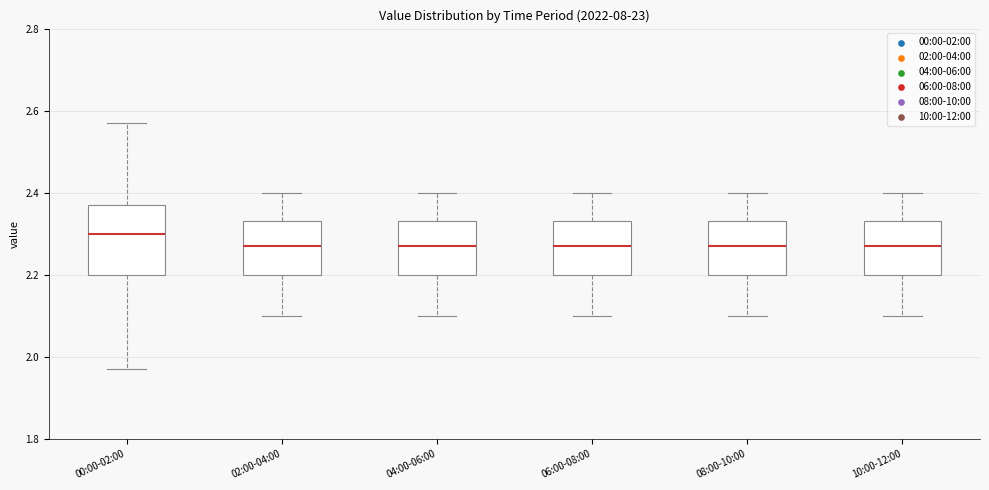

Reading left to right, transcribe this box plot: for each box, give where its median line is, the range the box spans, and where its two whiskers end, as read against the y-axis. The values are not printed on the chart, so give them approximately, as read against the axis.

00:00-02:00: median 2.30, box 2.20 to 2.38, whiskers 1.98 to 2.58
02:00-04:00: median 2.28, box 2.20 to 2.34, whiskers 2.10 to 2.40
04:00-06:00: median 2.28, box 2.20 to 2.34, whiskers 2.10 to 2.40
06:00-08:00: median 2.28, box 2.20 to 2.34, whiskers 2.10 to 2.40
08:00-10:00: median 2.28, box 2.20 to 2.34, whiskers 2.10 to 2.40
10:00-12:00: median 2.28, box 2.20 to 2.34, whiskers 2.10 to 2.40